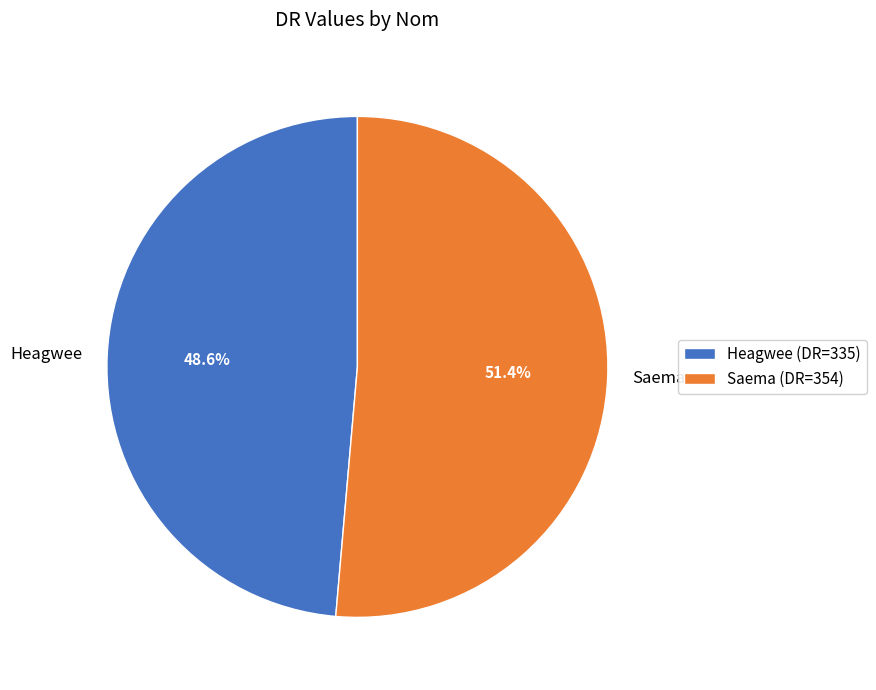

Rank the categories by value from highest to lowest.

Saema, Heagwee